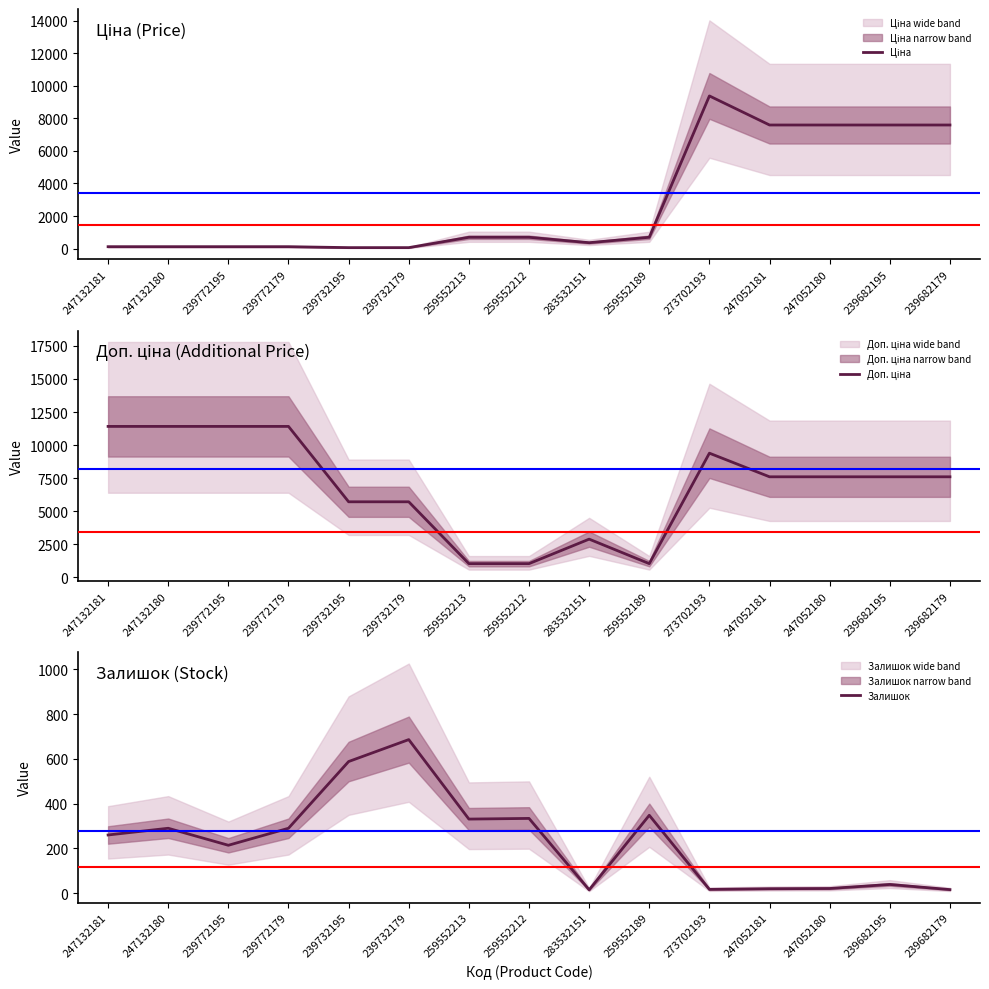

True or false: Доп. ціна has a value of 7596.5 at 247052181.

True